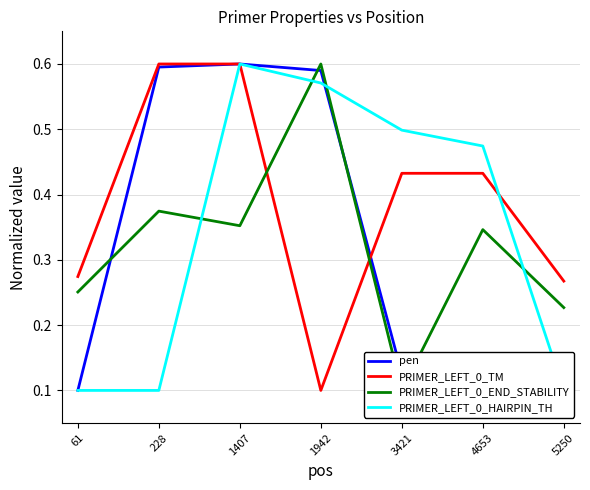

Is this an area chart (filled region under the line)?

No